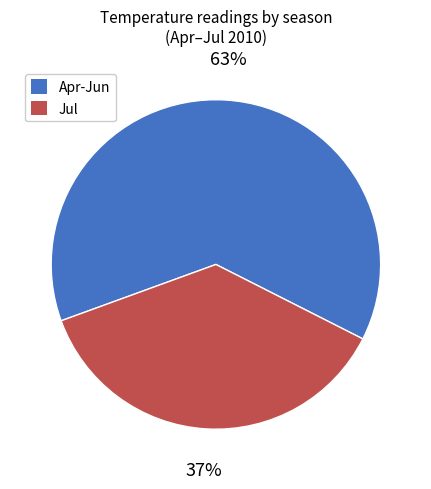

Combined, do Apr-Jun and Jul account for over 50%?

Yes